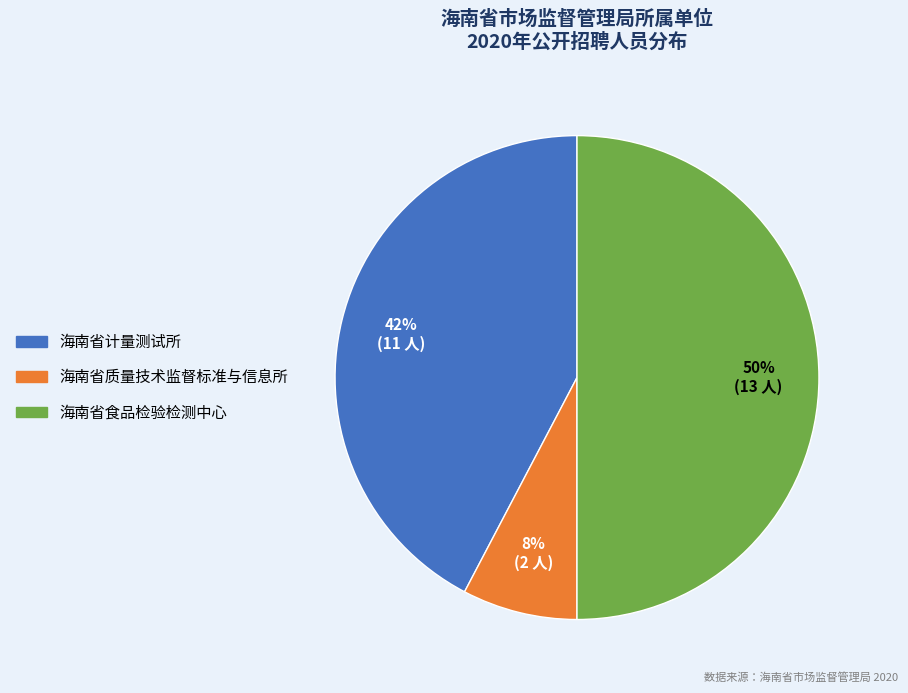

Which category has the smallest portion of the pie?

海南省质量技术监督标准与信息所